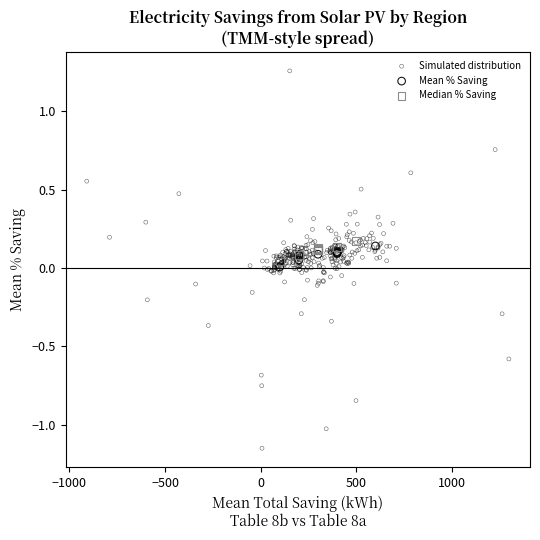

Which series has the widest spread of Y values?

Simulated distribution